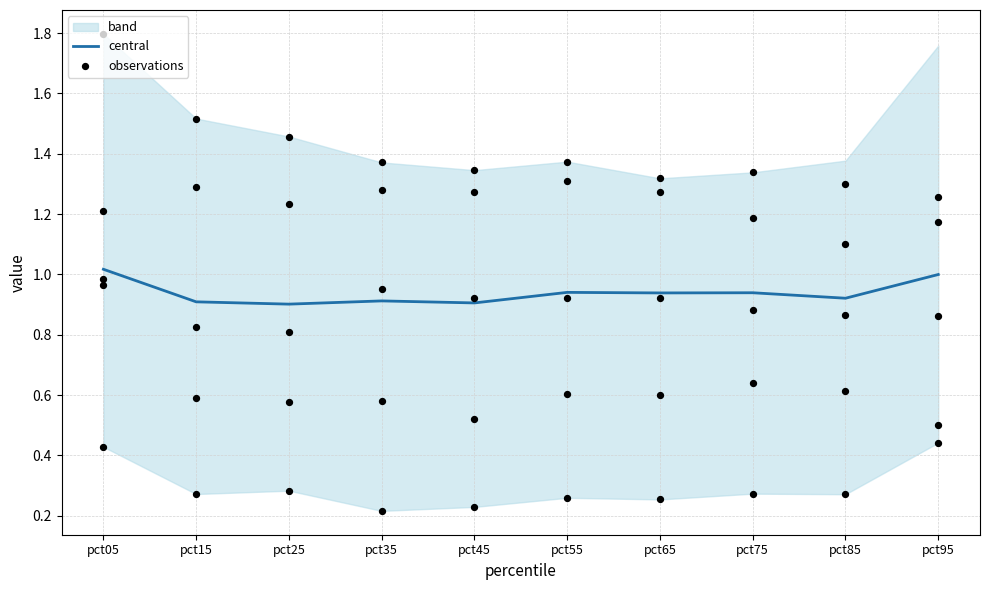

What is the total value across all series at pct35?

5.5